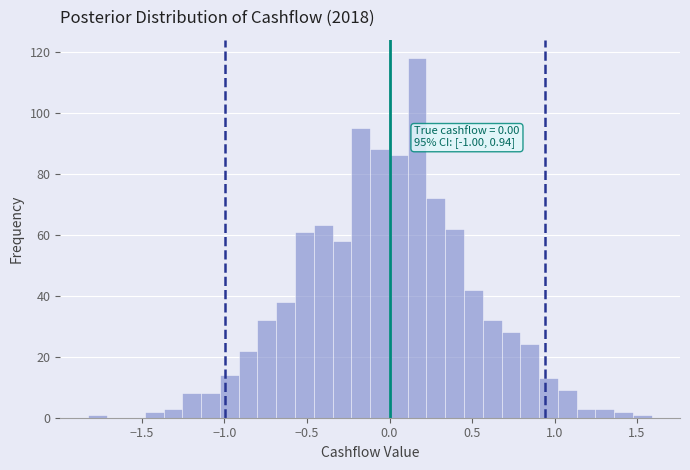

Read against the x-axis, roughly where is the centre of the tallest bar?

0.15